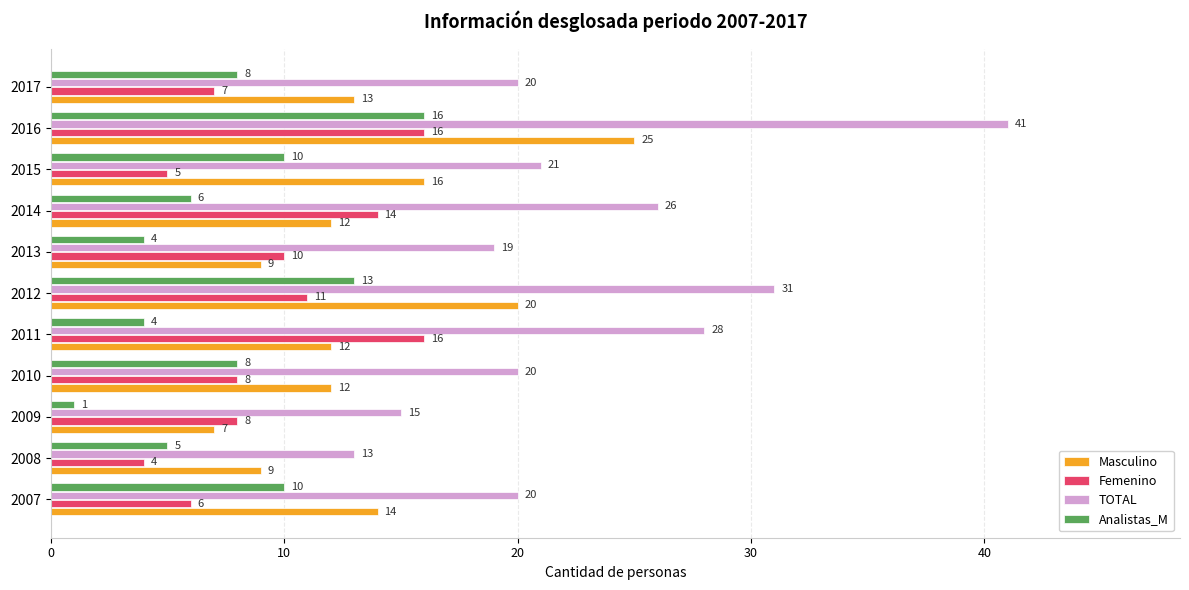

What is the approximate value of Masculino at 2016, to the nearest 5?

25